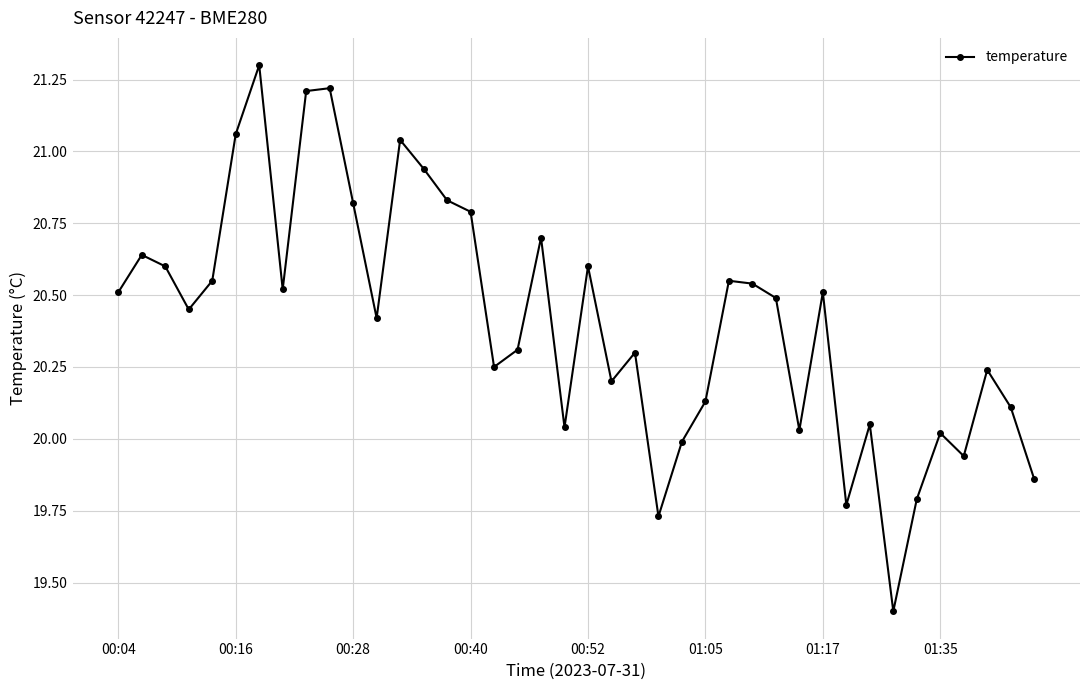

What is the maximum value shown in the chart?

21.3